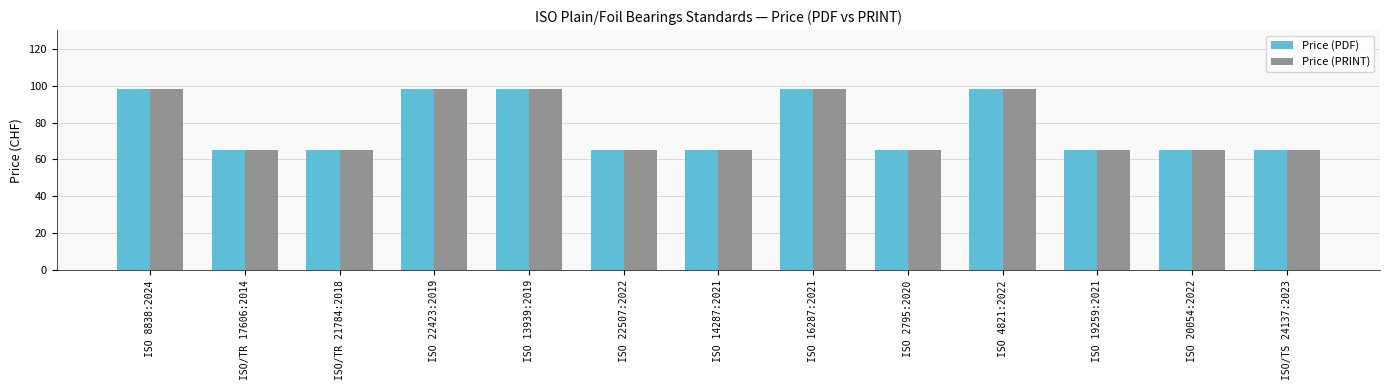

What is the maximum value for Price (PRINT)?

98